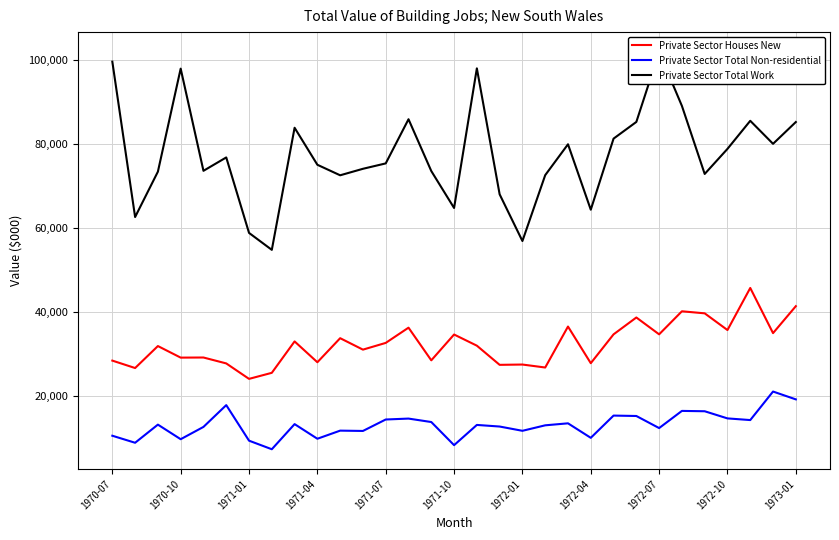

In Private Sector Total Non-residential, how many points are lower than both neighbors (excluding endpoints)?

10